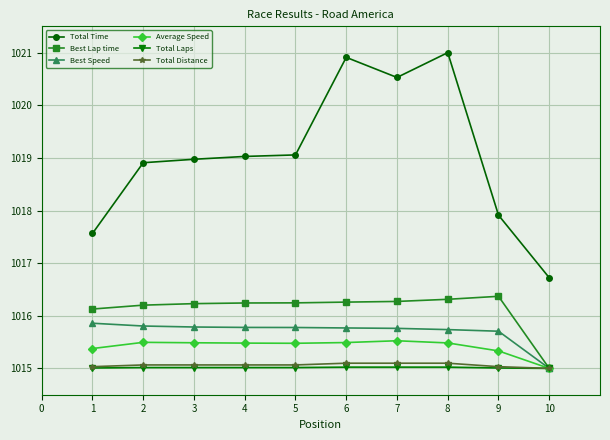

True or false: Total Time and Best Lap time cross at least once.

False